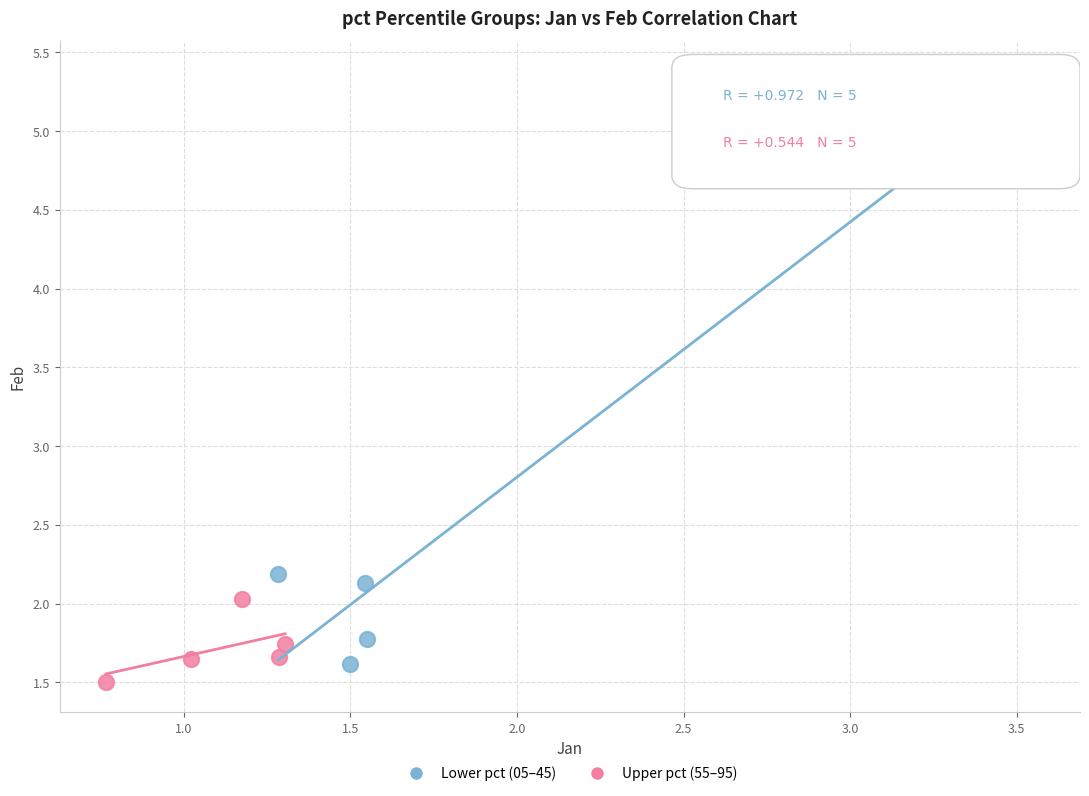

Which series contains the highest Y value?

Lower pct (05–45)